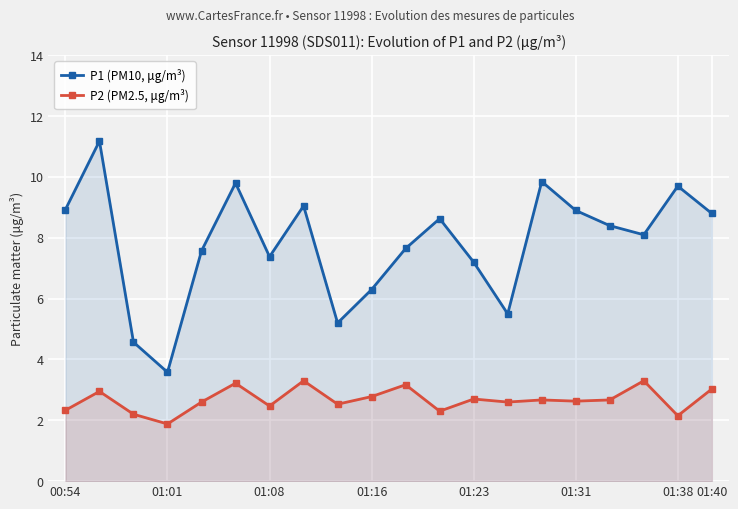

True or false: P2 (PM2.5, μg/m³) and P1 (PM10, μg/m³) cross at least once.

False